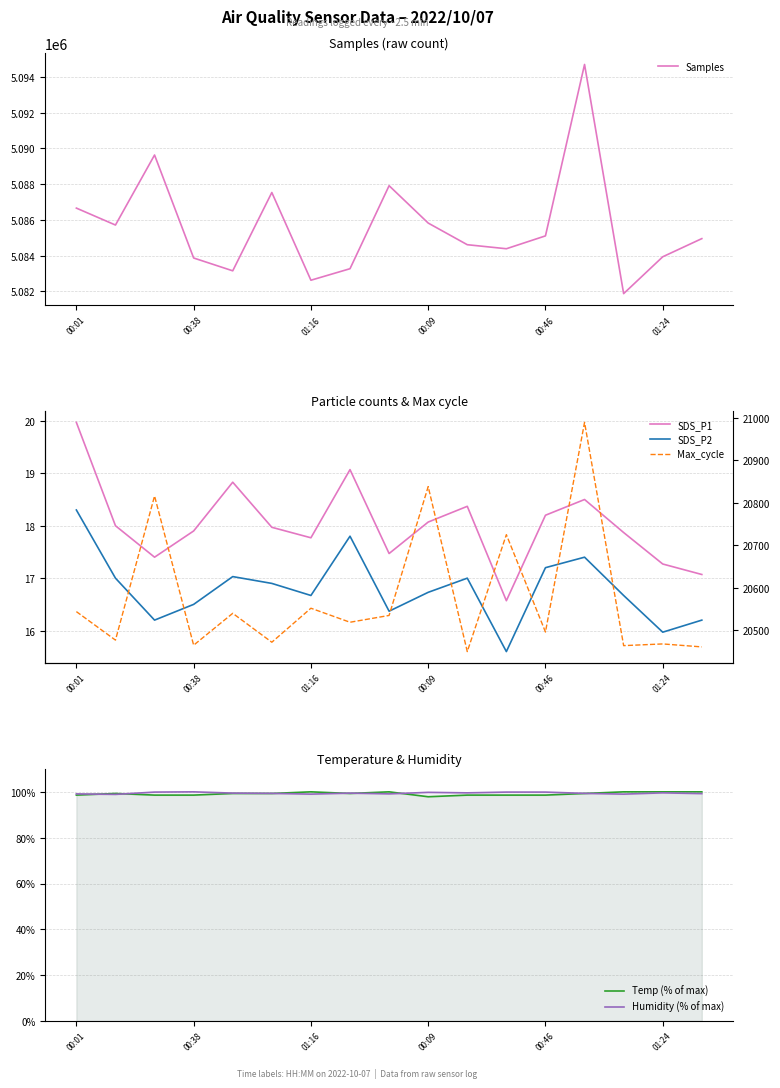

Reading left to right, what are all the values shown in this chart?

Samples: 5086655.0	5085707.0	5089628.0	5083862.0	5083144.0	5087529.0	5082617.0	5083262.0	5087910.0	5085818.0	5084606.0	5084380.0	5085100.0	5094698.0	5081867.0	5083930.0	5084947.0
SDS_P1: 20.0	18.0	17.4	17.9	18.8	18.0	17.8	19.1	17.5	18.1	18.4	16.6	18.2	18.5	17.9	17.3	17.1
SDS_P2: 18.3	17.0	16.2	16.5	17.0	16.9	16.7	17.8	16.4	16.7	17.0	15.6	17.2	17.4	16.7	16.0	16.2
Max_cycle: 20544.0	20477.0	20816.0	20465.0	20540.0	20472.0	20552.0	20519.0	20535.0	20838.0	20450.0	20725.0	20496.0	20989.0	20464.0	20468.0	20461.0
Temp (% of max): 98.6	99.3	98.6	98.6	99.3	99.3	100.0	99.3	100.0	97.9	98.6	98.6	98.6	99.3	100.0	100.0	100.0
Humidity (% of max): 99.1	98.9	99.9	100.0	99.4	99.3	99.0	99.4	99.1	99.8	99.6	99.9	99.9	99.3	99.0	99.6	99.2